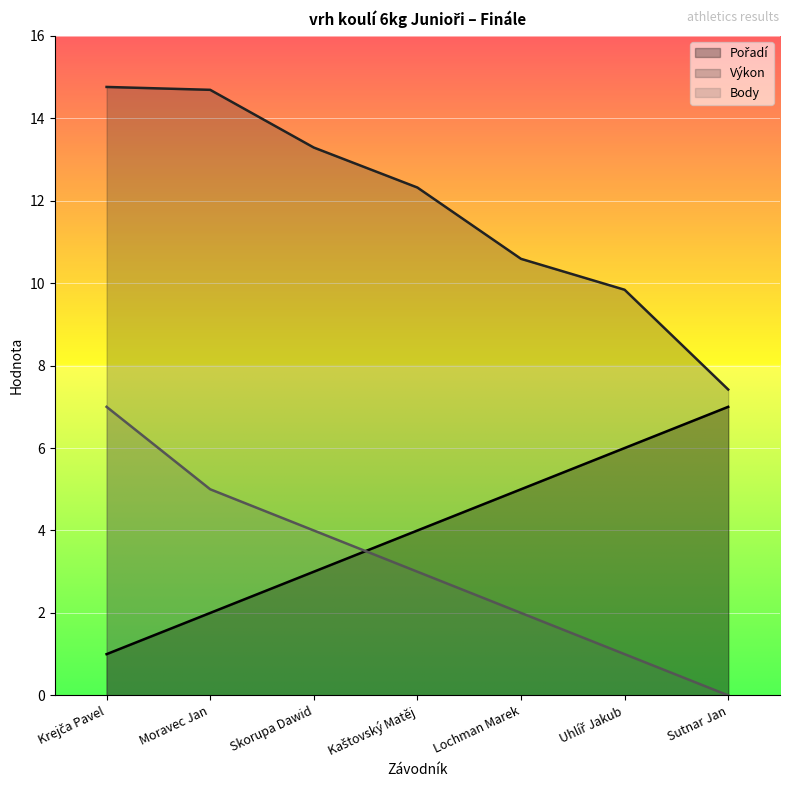

The value of Výkon at Sutnar Jan is 12.3. True or false?

False